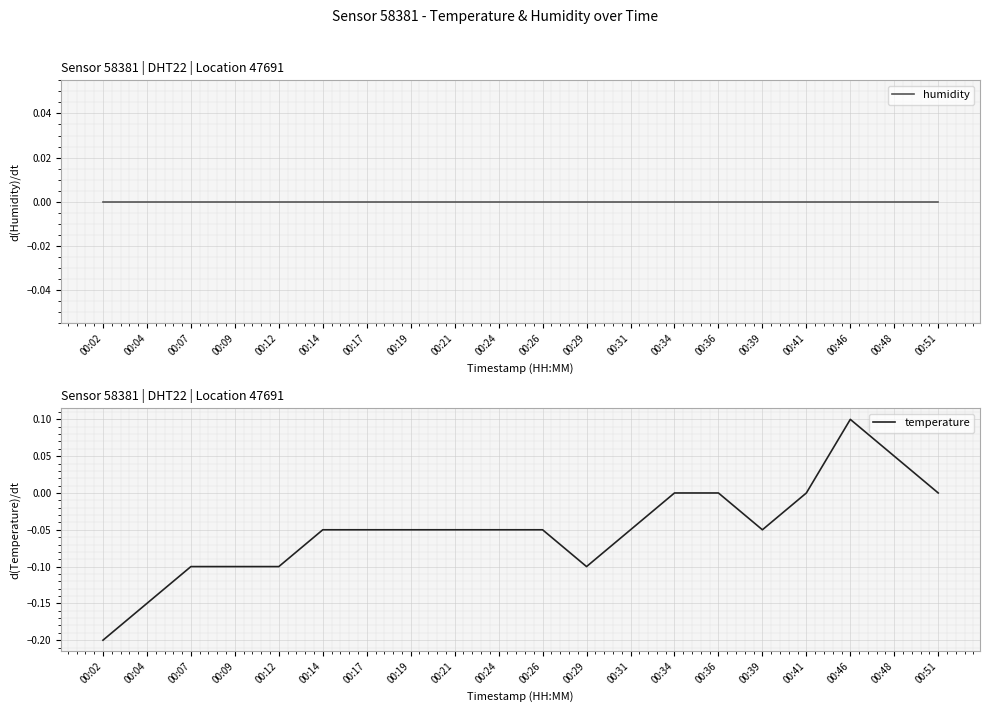

How many data points in temperature are less than 0?

14